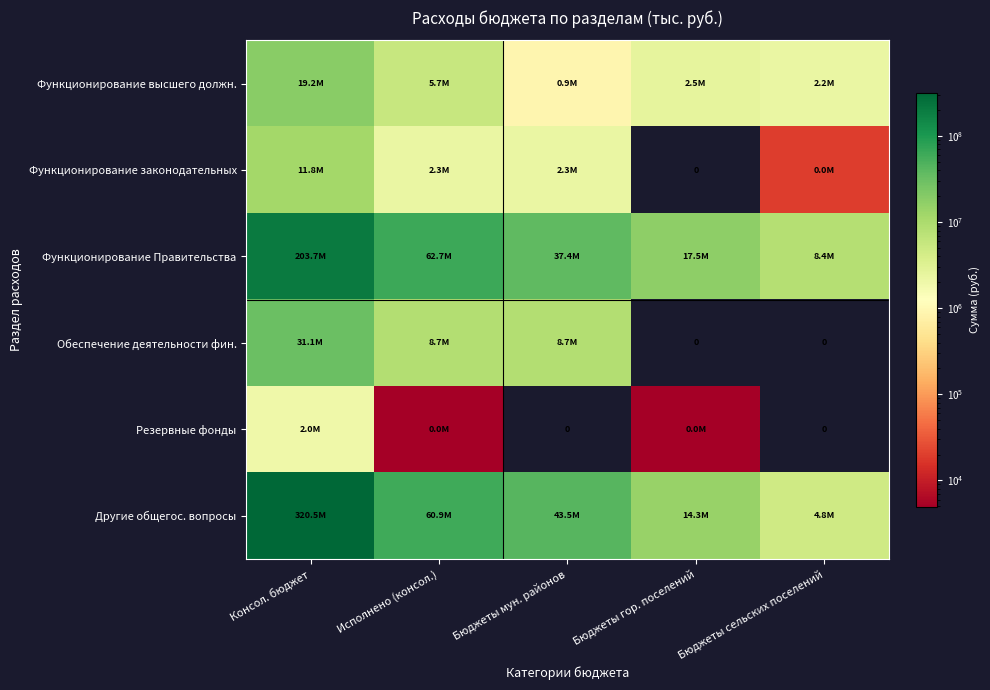

Where is Функционирование высшего должн. nearest to the value 10036024?

Исполнено (консол.)